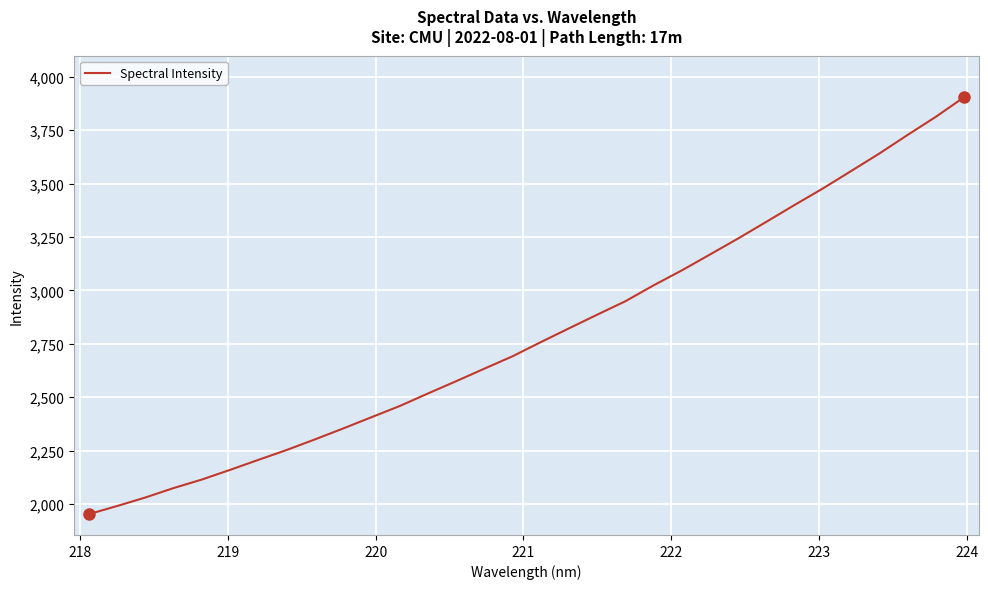

What is the difference between the maximum and minimum values?

1951.6